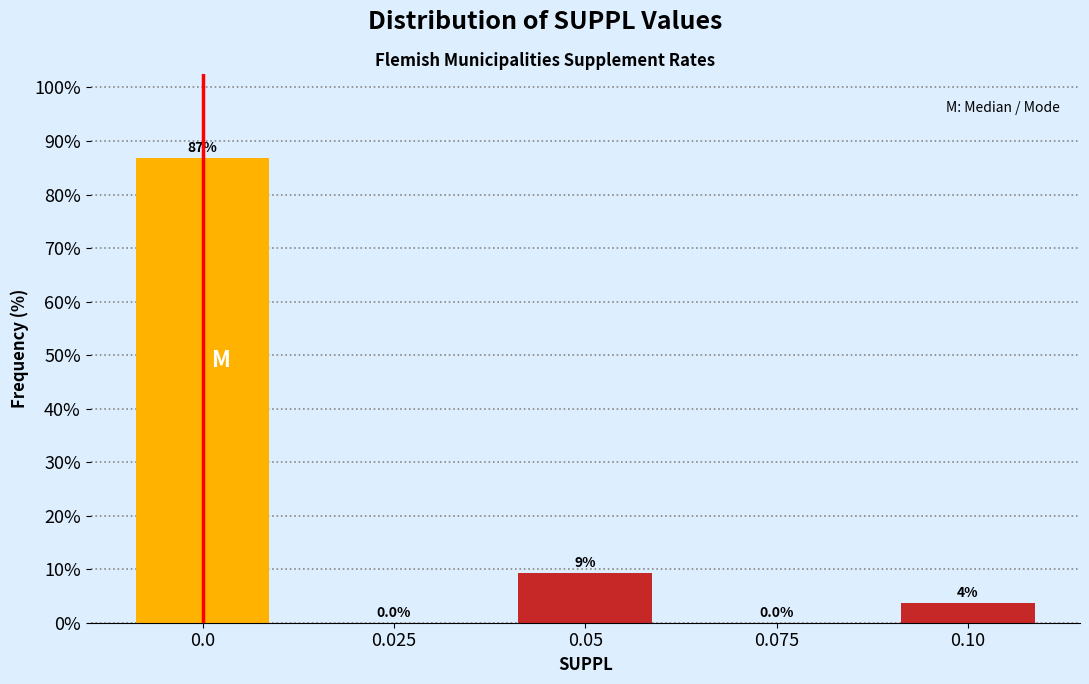

What is the greatest value displayed?

86.9